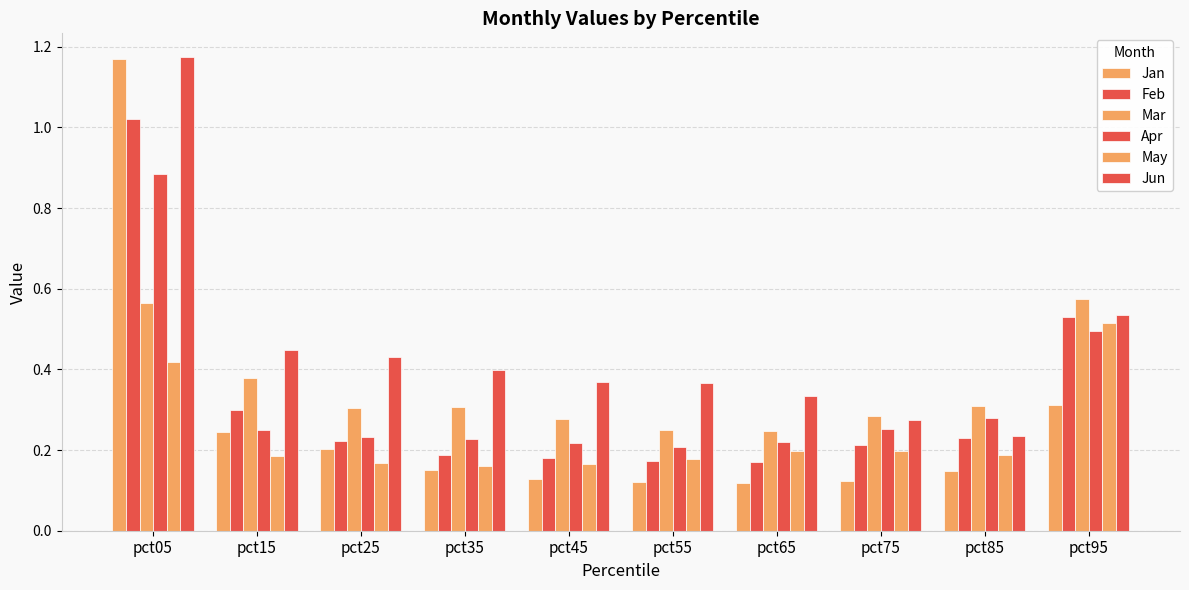

What is the difference between the maximum and second lowest values in the Jan series?

1.0